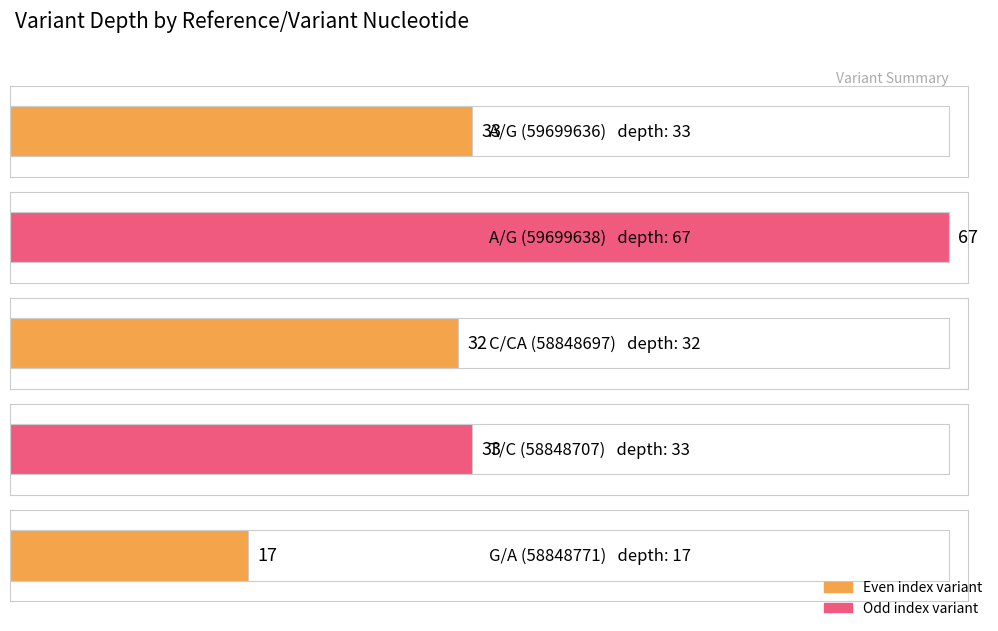

What is the difference between the second highest and second lowest values?

1